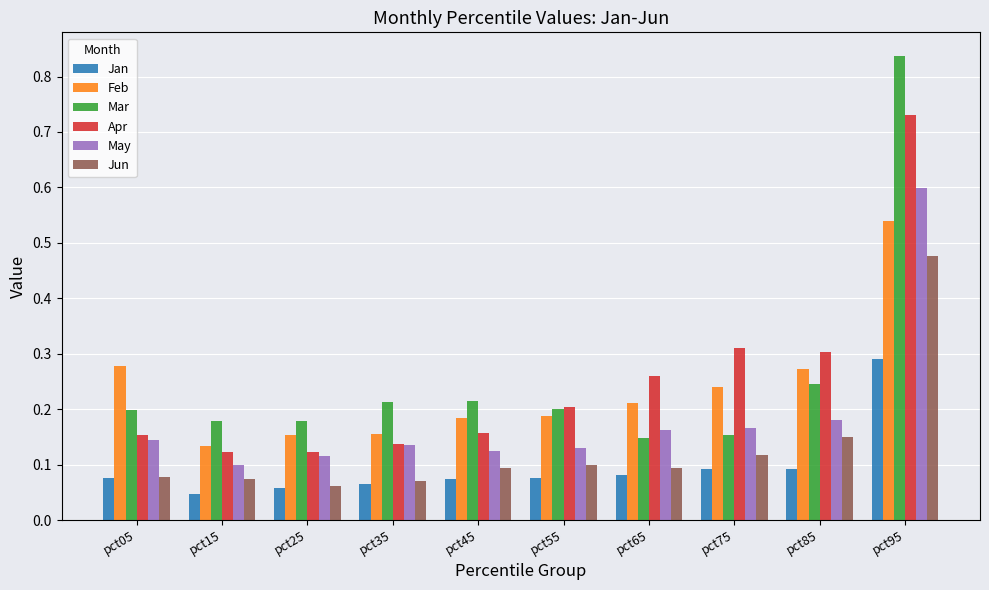

How many Apr values are between 0 and 1?

10